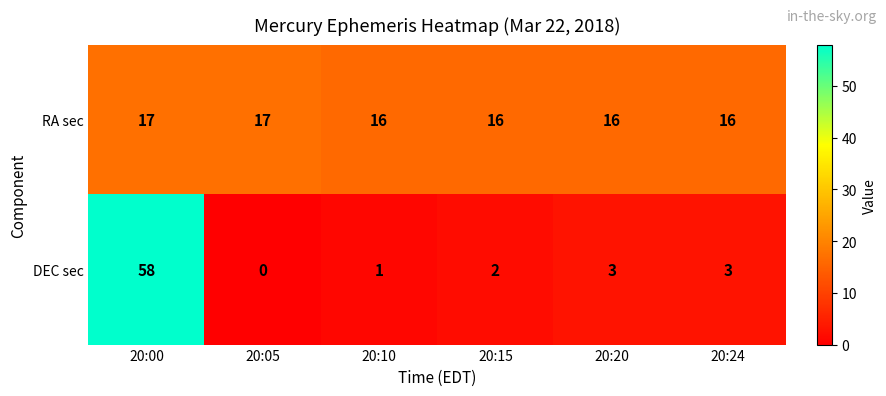

What is the total value across all series at 20:05?

17